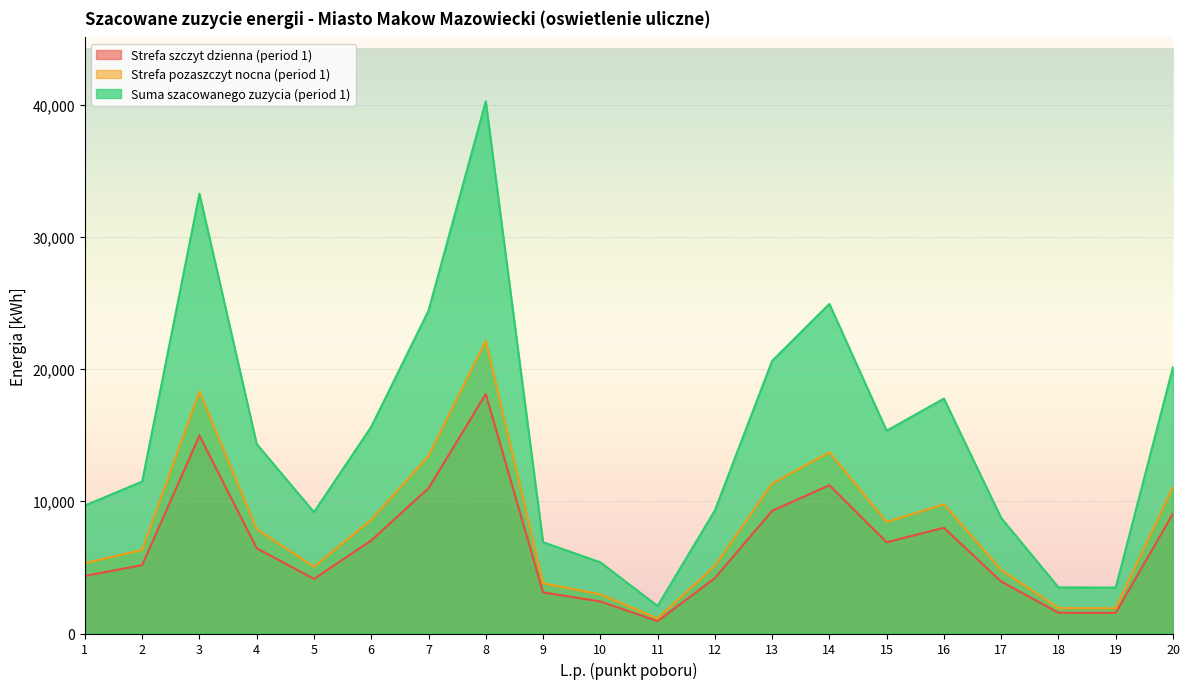

True or false: Strefa pozaszczyt nocna (period 1) has a value of 3797 at 9.

True